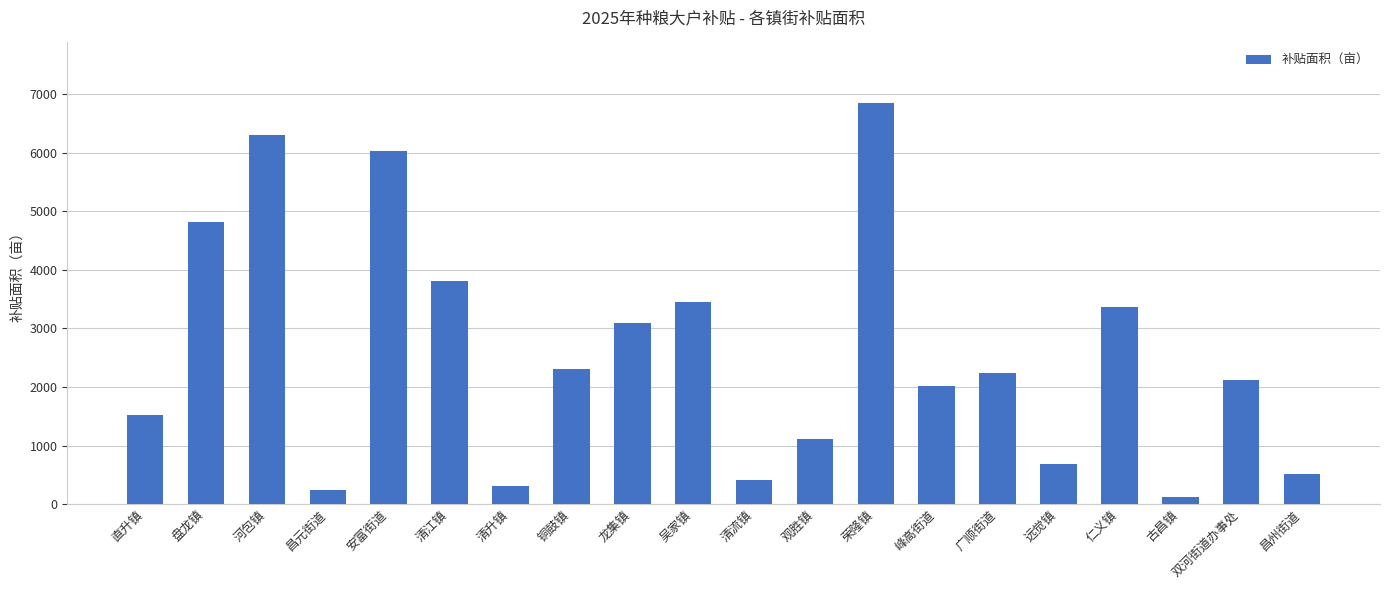

What is the label of the 14th bar from the left?

峰高街道